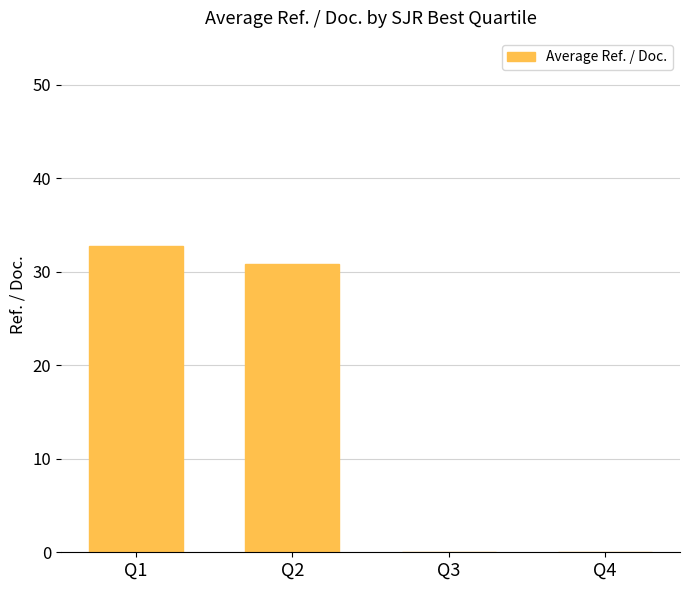

True or false: the data shows 21.7 at Q4.

False